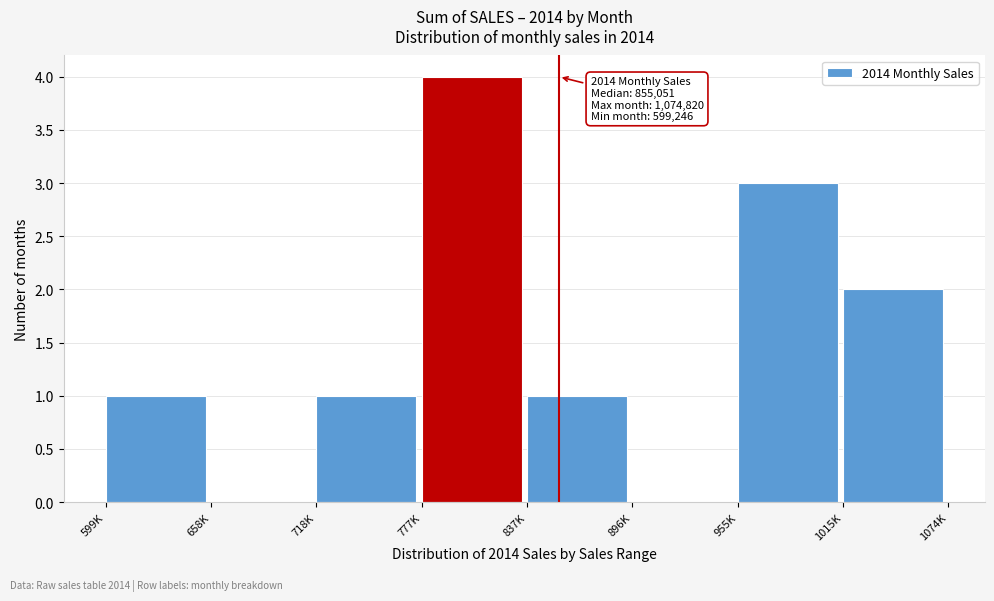

Reading left to right, what are all the values shown in this chart?

599K=1	658K=0	718K=1	777K=4	837K=1	896K=0	955K=3	1015K=2